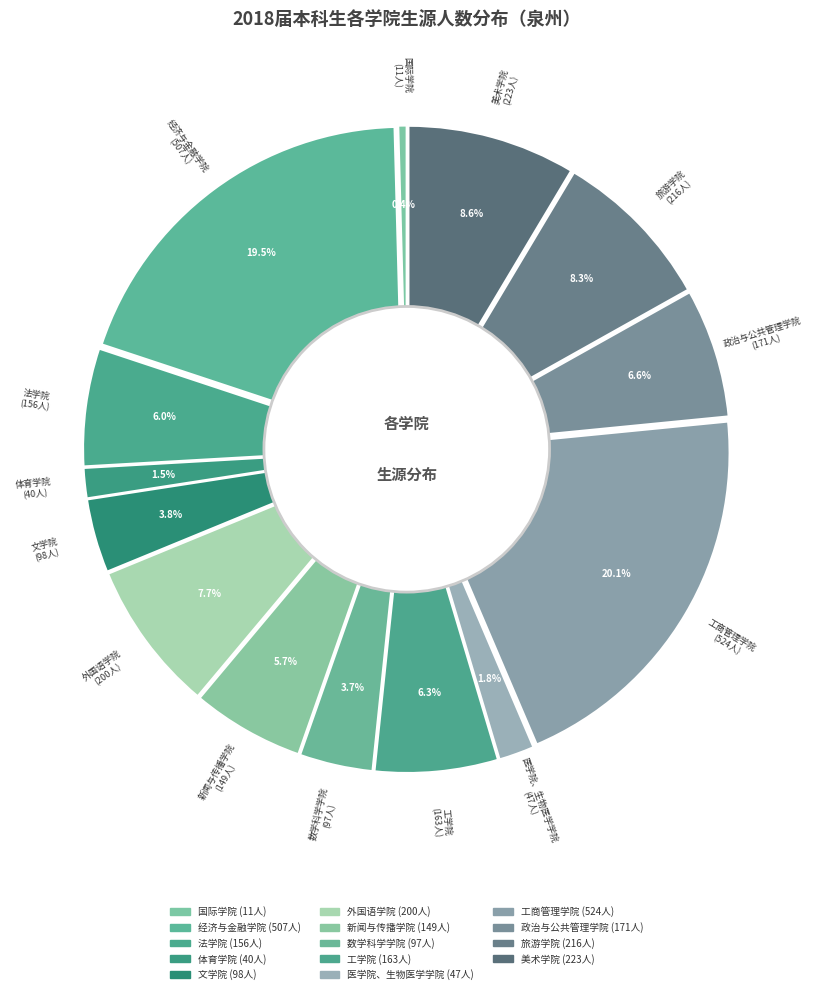

True or false: 政治与公共管理学院 accounts for 7% of the total.

True